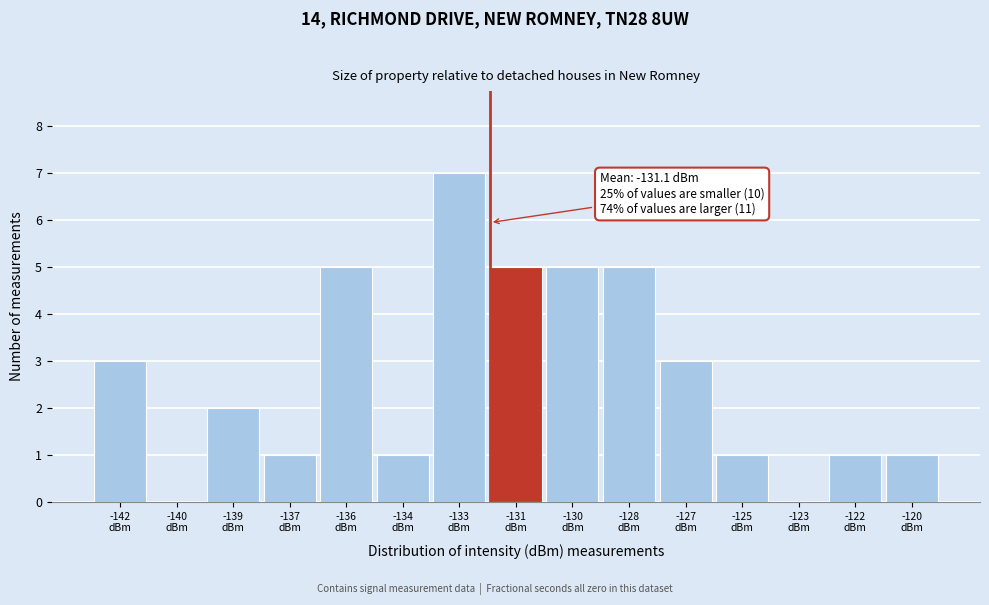

What is the greatest value displayed?

7